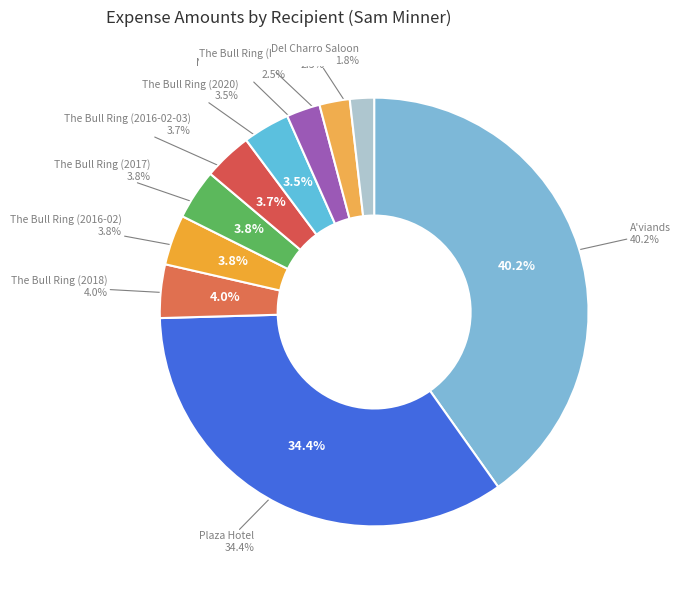

Approximately how many times larger is the value at Del Charro Saloon compared to The Bull Ring (2016-02)?

0.5